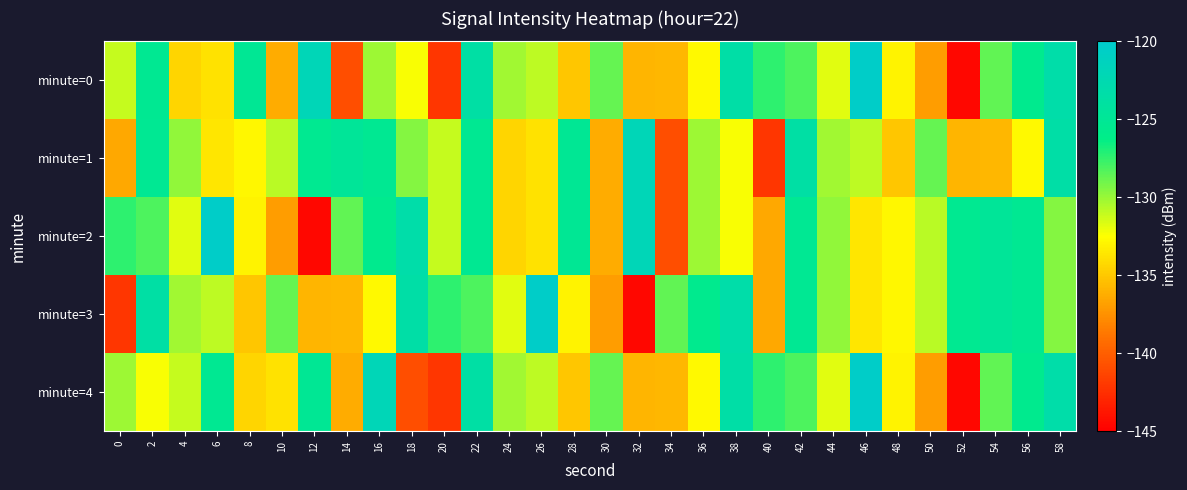

Which has a higher value, 12 or 40?

12